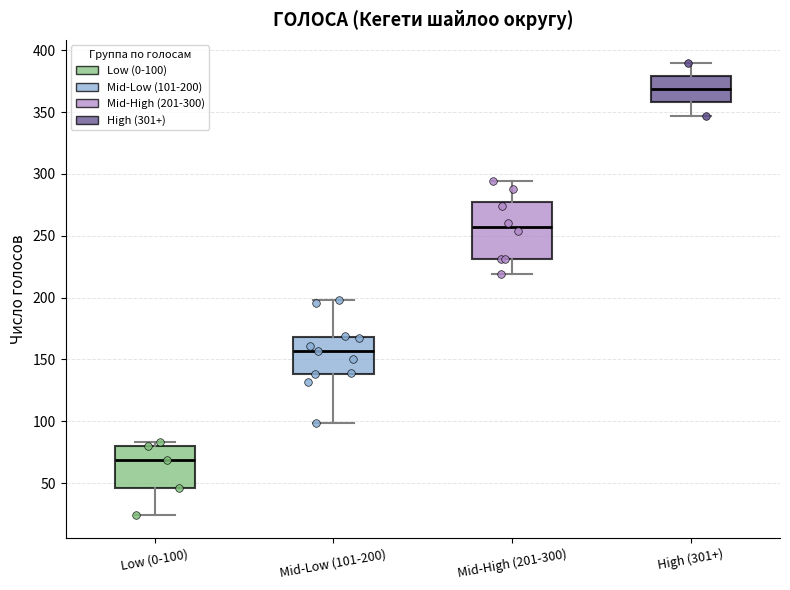

Reading left to right, read every box against the y-axis: the position of its median line, the range the box covers, and the ends of its whiskers. The values are not printed on the chart, so give them approximately, as read against the axis.

Low (0-100): median 70, box 45 to 80, whiskers 25 to 85
Mid-Low (101-200): median 155, box 140 to 170, whiskers 100 to 200
Mid-High (201-300): median 255, box 230 to 280, whiskers 220 to 295
High (301+): median 370, box 360 to 380, whiskers 345 to 390